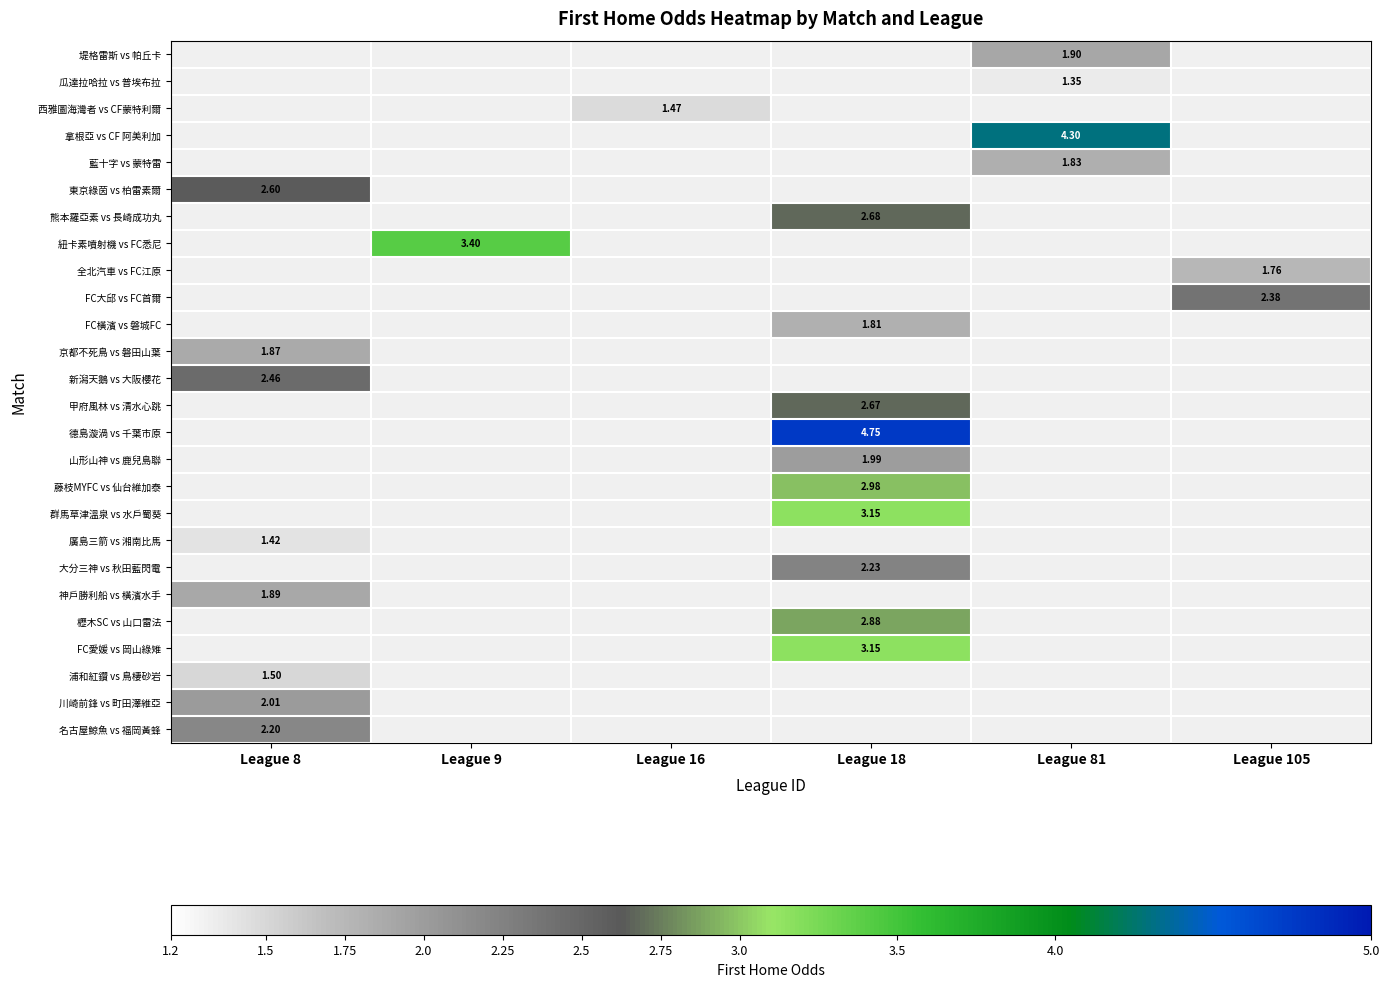

How many categories are shown in the chart?

6